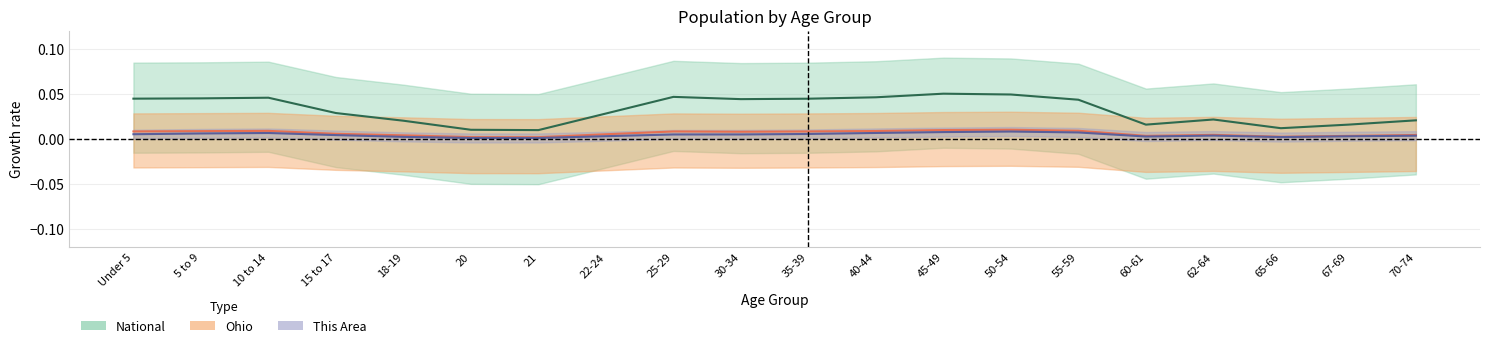

What are all the series names shown in the legend?

This Area, Ohio, National